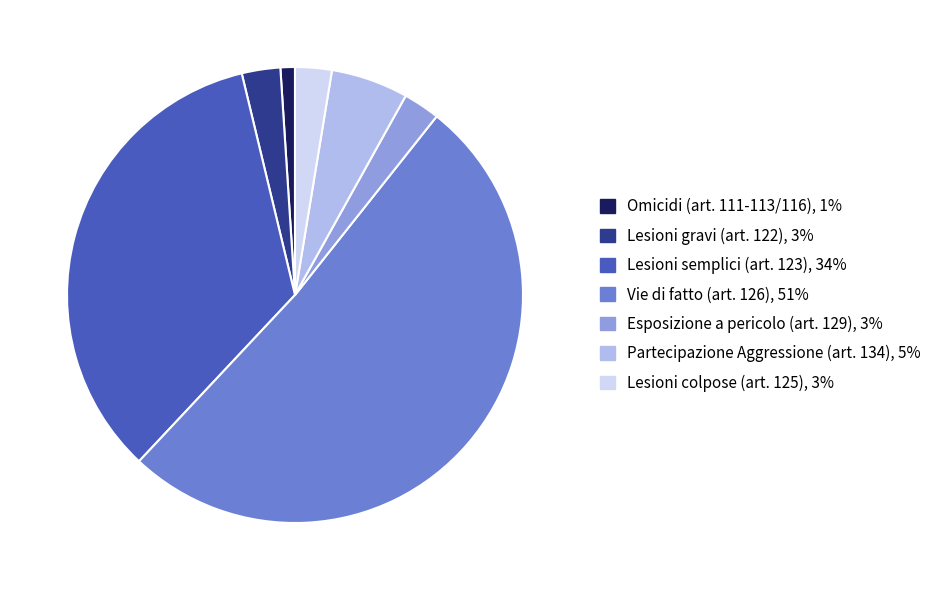

How many slices are in this pie chart?

7